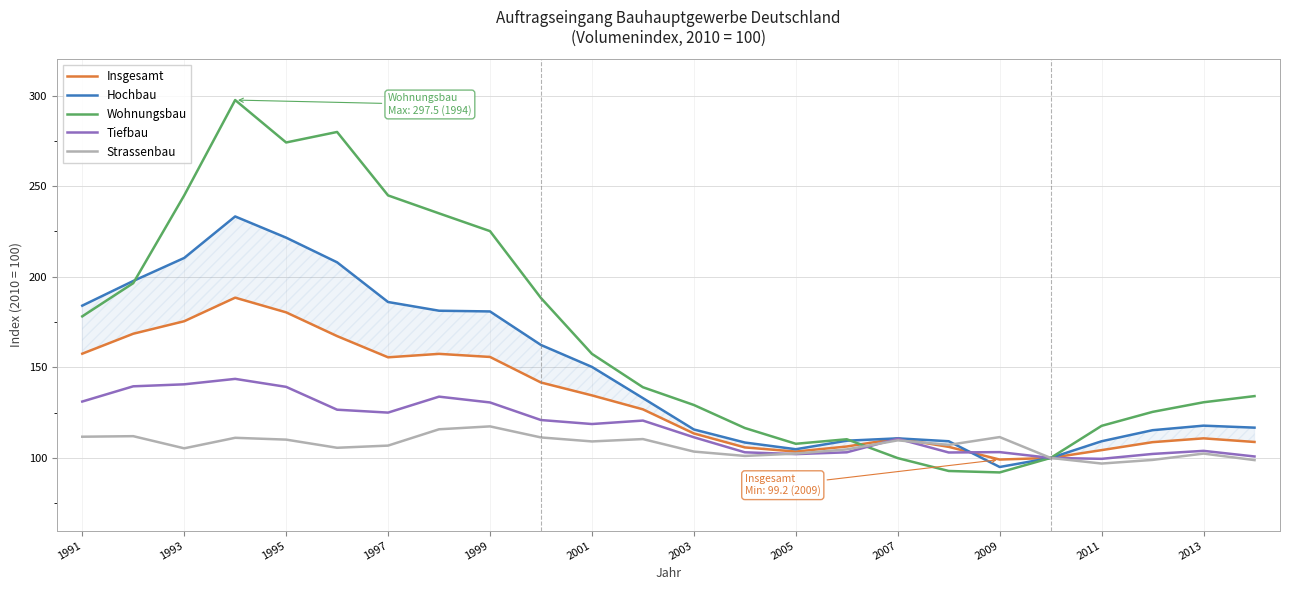

What is the total value across all series at 2003?

573.8